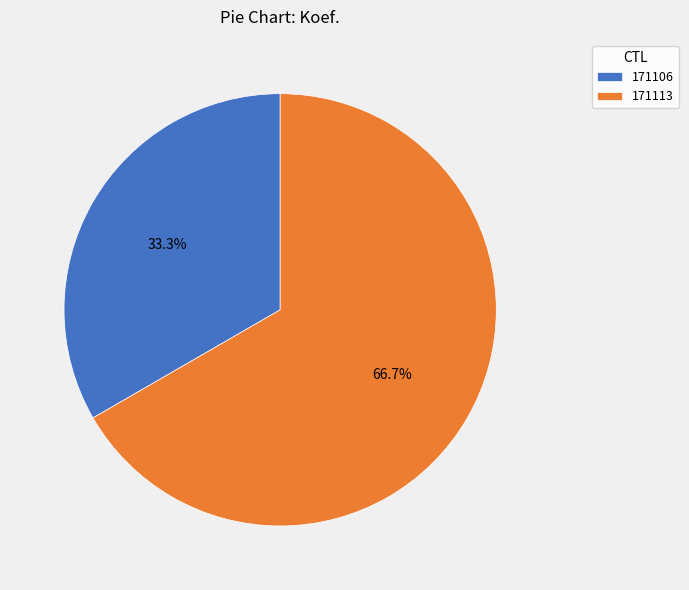

How many segments does this pie chart have?

2